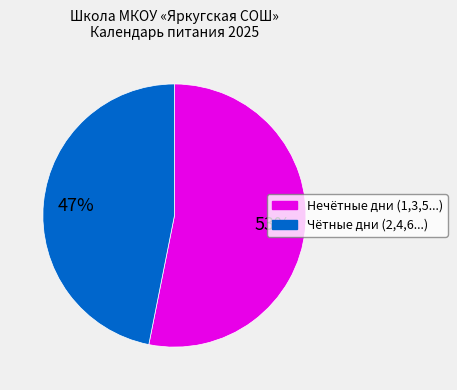

To the nearest percent, what is the average slice percentage?

50%